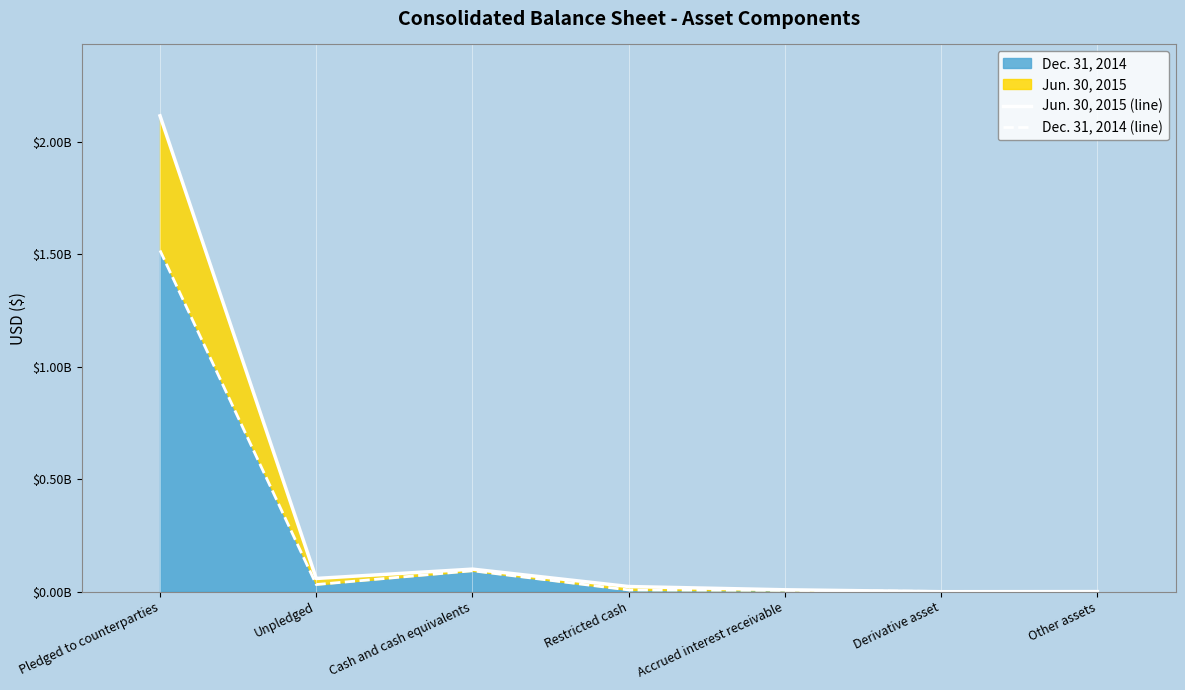

What is the value of the Dec. 31, 2014 (line) point at the 1st from the left?

1517304000